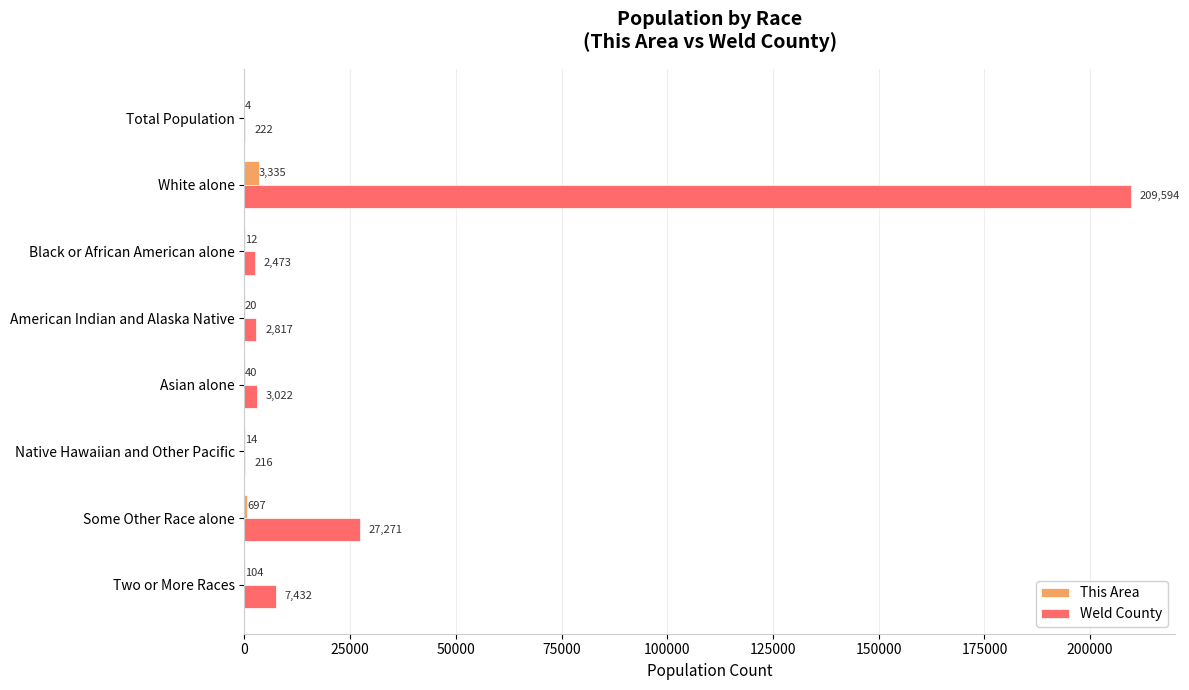

The This Area series shows 12 at Black or African American alone. True or false?

True